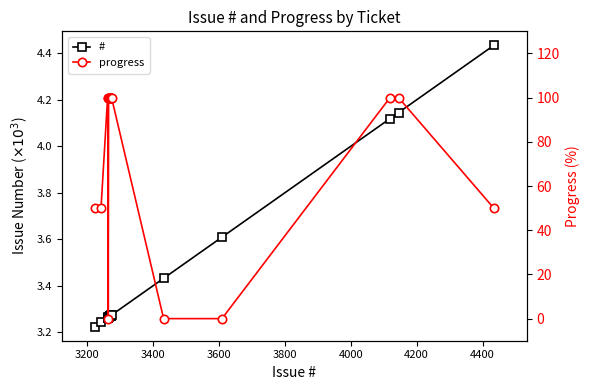

True or false: progress and # intersect in this chart.

True